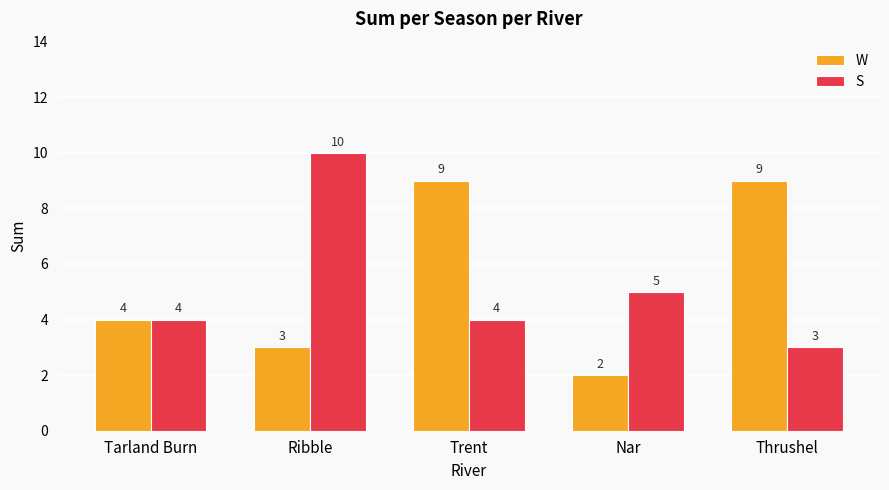

What is the spread (max minus min) of values at Trent?

5